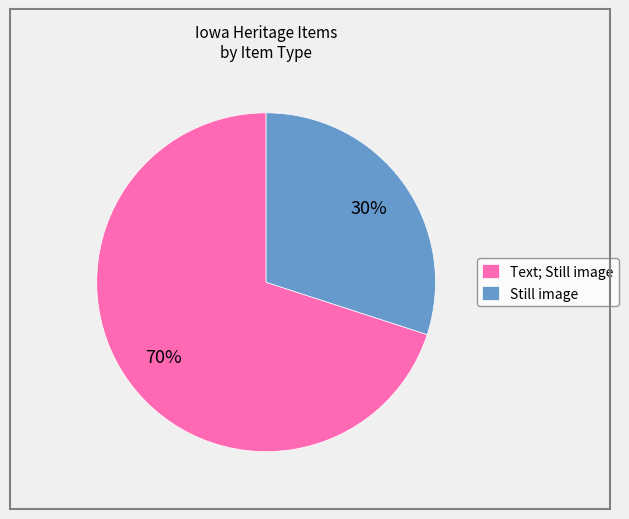

Is the sum of Still image and Text; Still image greater than half?

Yes